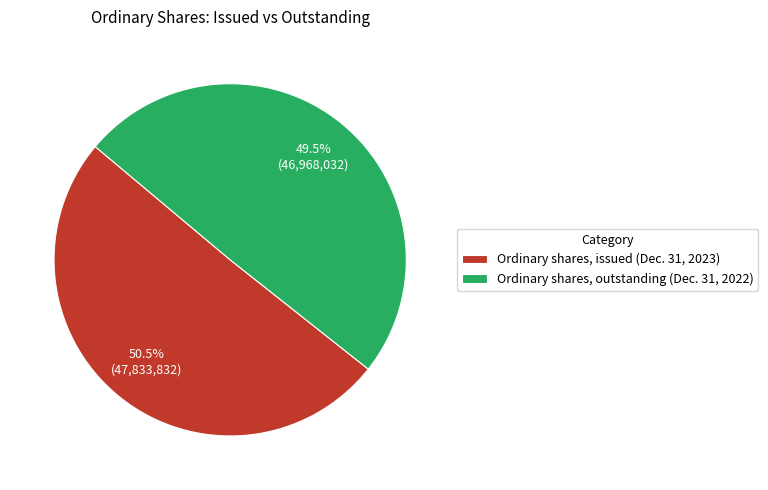

What is the smallest slice in the pie chart?

Ordinary shares, outstanding (Dec. 31, 2022)